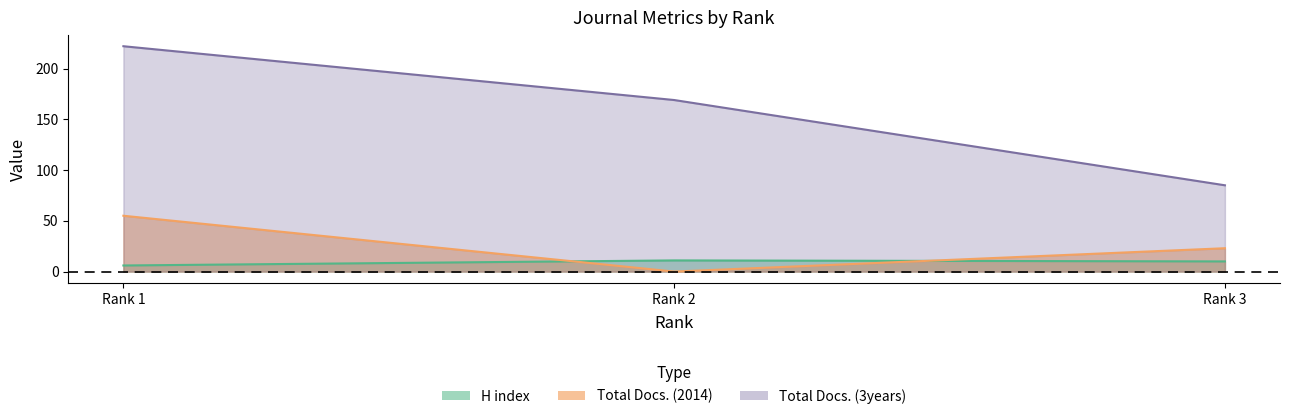

Which series changed the most between Rank 1 and Rank 3?

Total Docs. (3years)